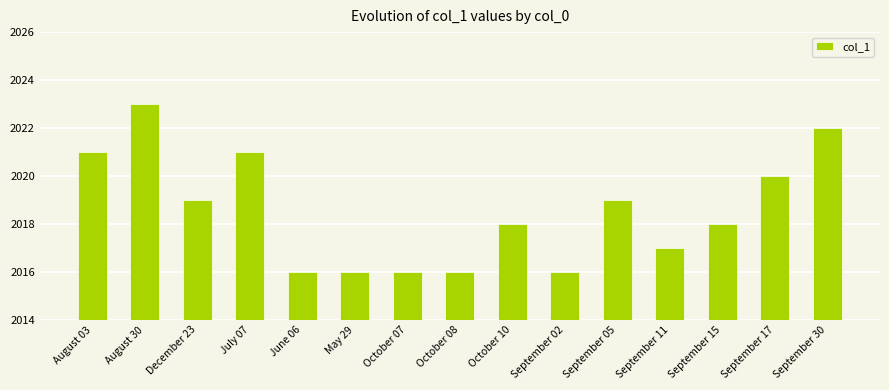

What is the sum of all values?

30278